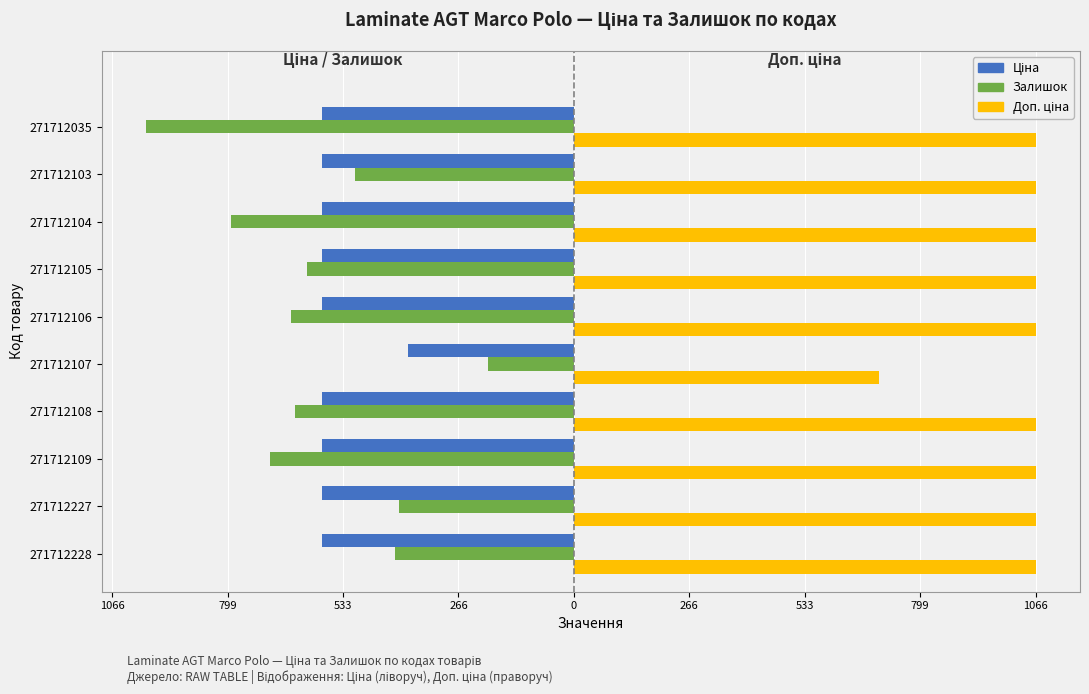

Reading left to right, transcribe all the data shown in this chart.

Ціна: -581.5	-581.5	-581.5	-581.5	-383.8	-581.5	-581.5	-581.5	-581.5	-581.5
Залишок: -414.0	-403.0	-702.0	-643.0	-199.0	-653.0	-616.0	-791.0	-506.0	-987.0
Доп. ціна: 1066.3	1066.3	1066.3	1066.3	704.0	1066.3	1066.3	1066.3	1066.3	1066.3